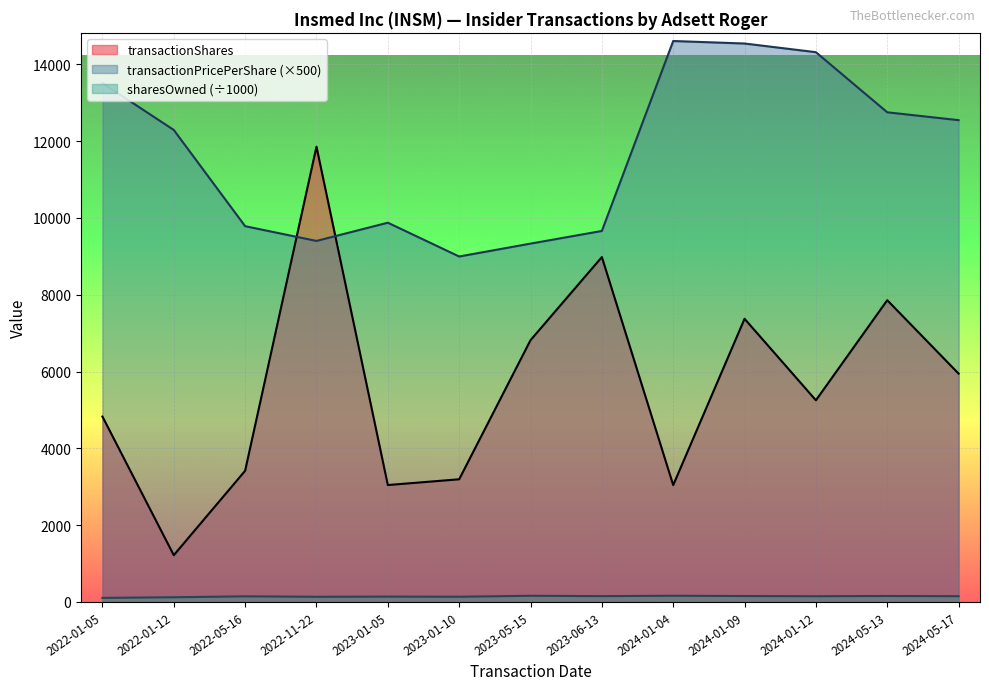

What is the average value of the transactionPricePerShare series?

11661.8